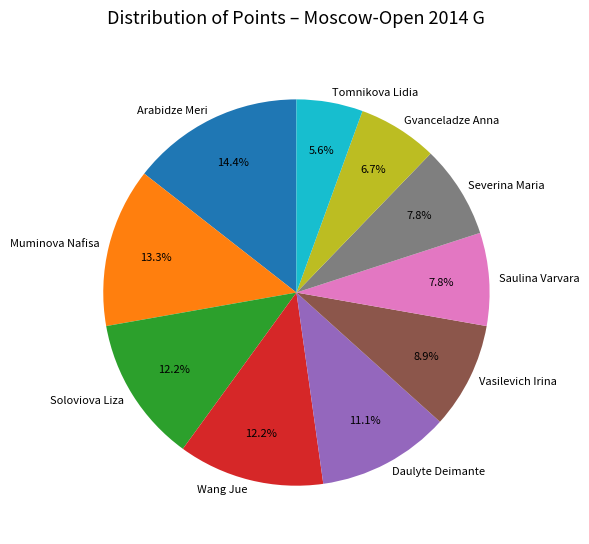

Count the number of slices in the pie.

10